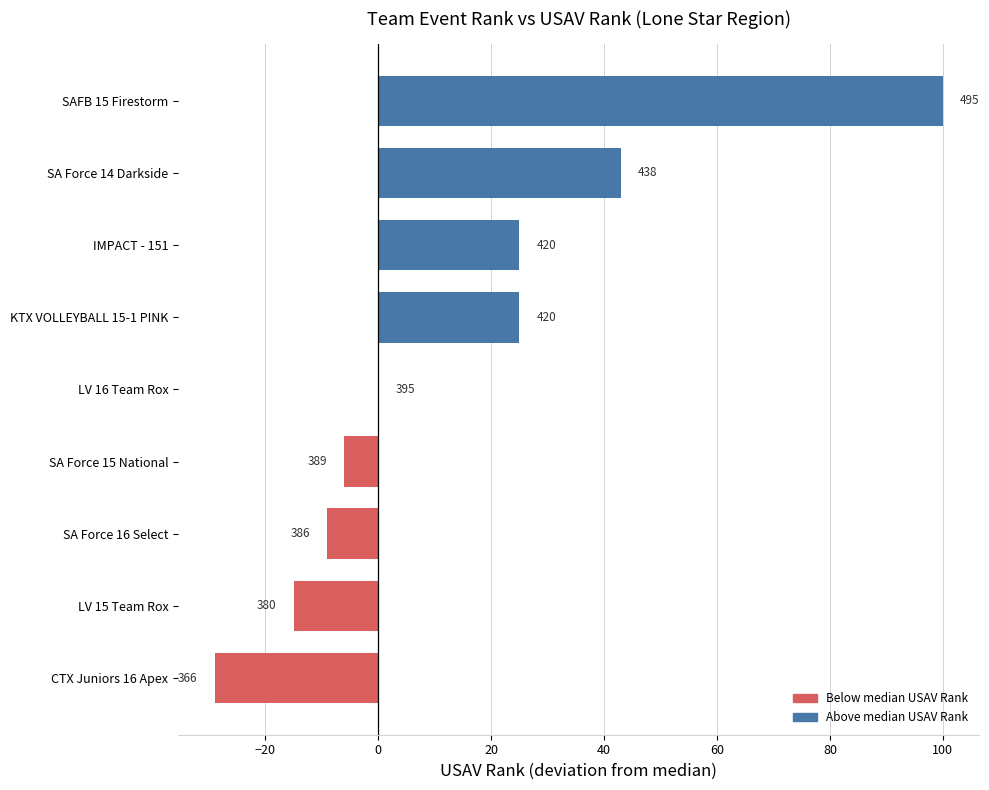

What is the sum of all values?

134